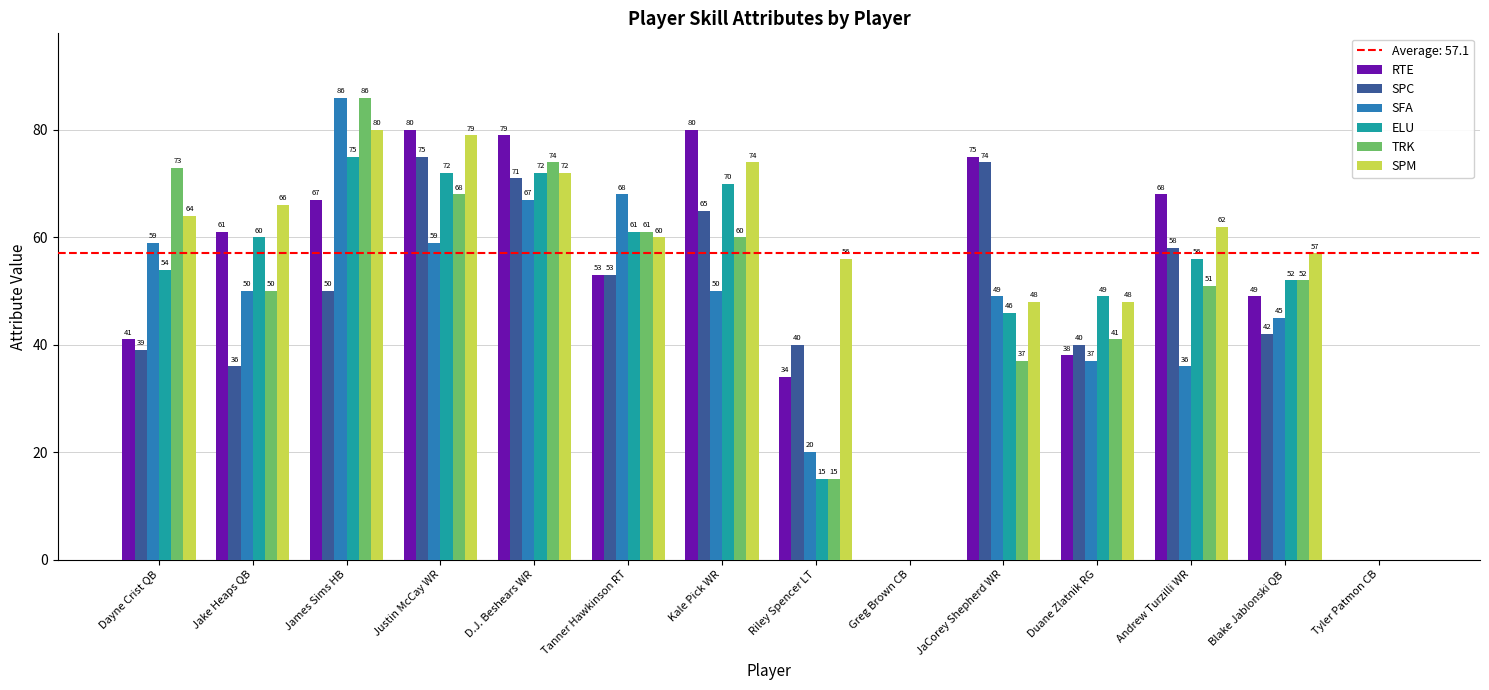

Between Jake Heaps QB and Blake Jablonski QB, which series saw the biggest shift?

RTE